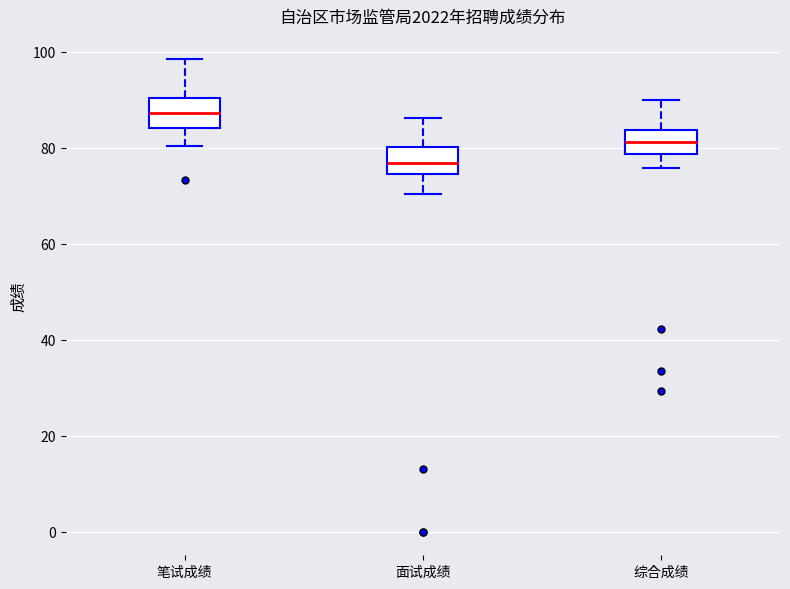

Which box's median line is the lowest?

面试成绩